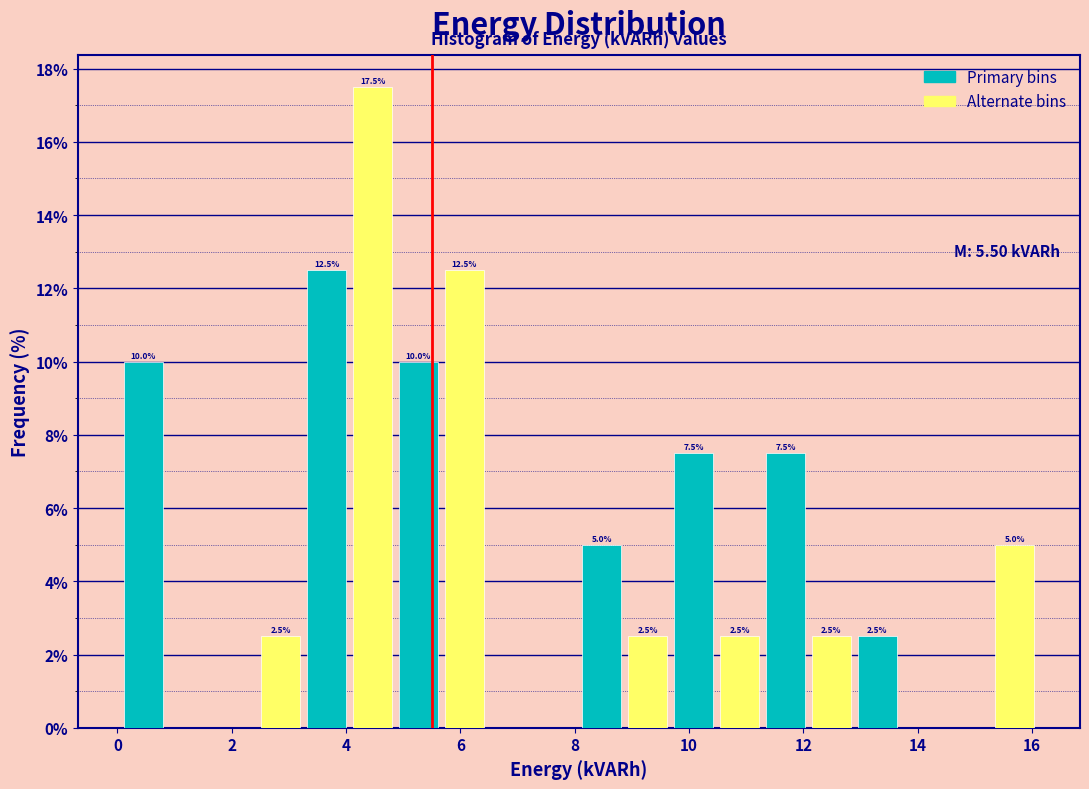

Which range on the x-axis has the tallest bar?

4.0 to 4.8